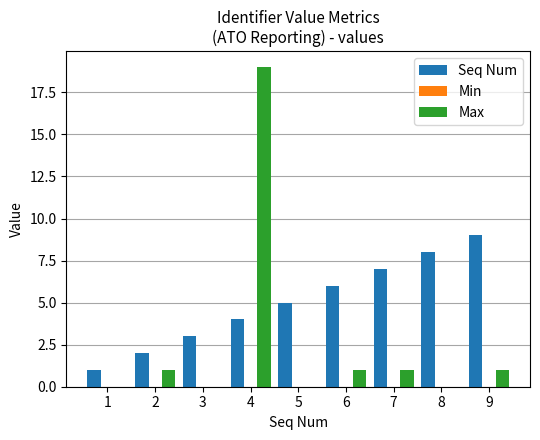

At which category is the sum across all series the highest?

4